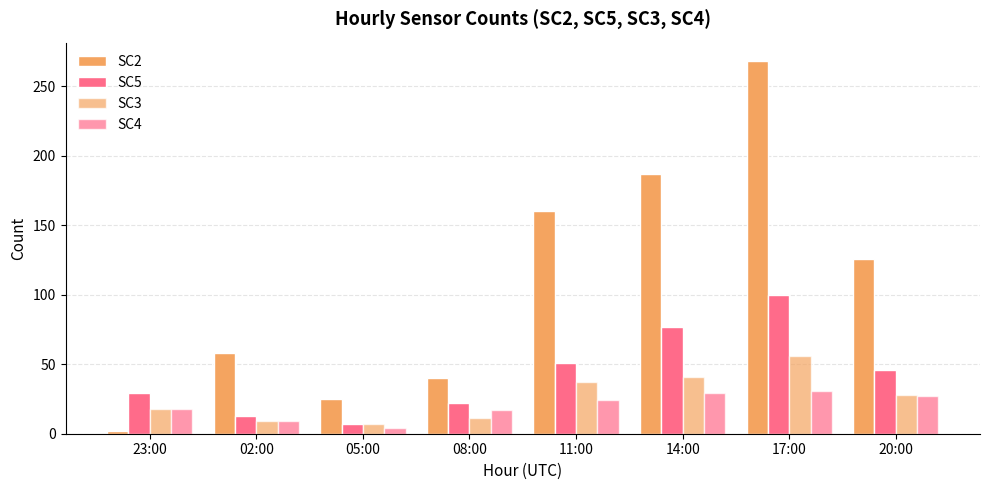

Which series has the largest range (max minus min)?

SC2